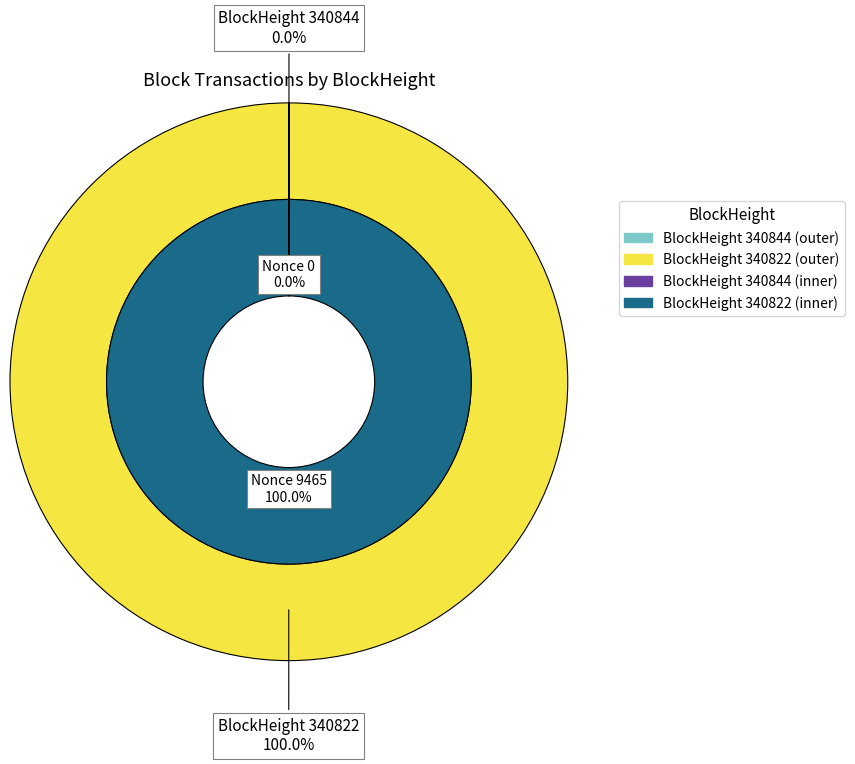

Rank the categories by value from lowest to highest.

340844, 340822